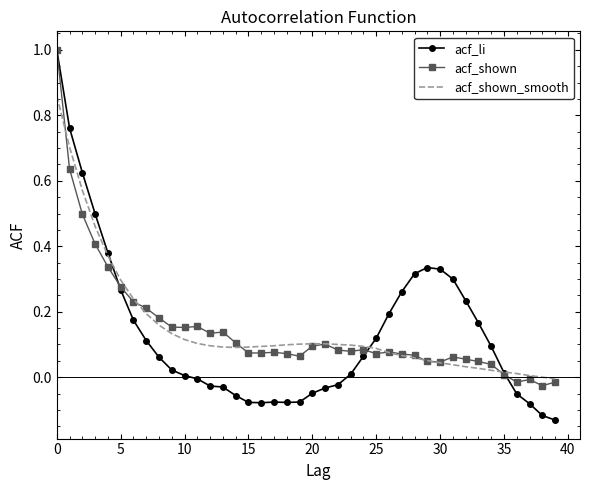

Which series has the widest spread of values?

acf_li